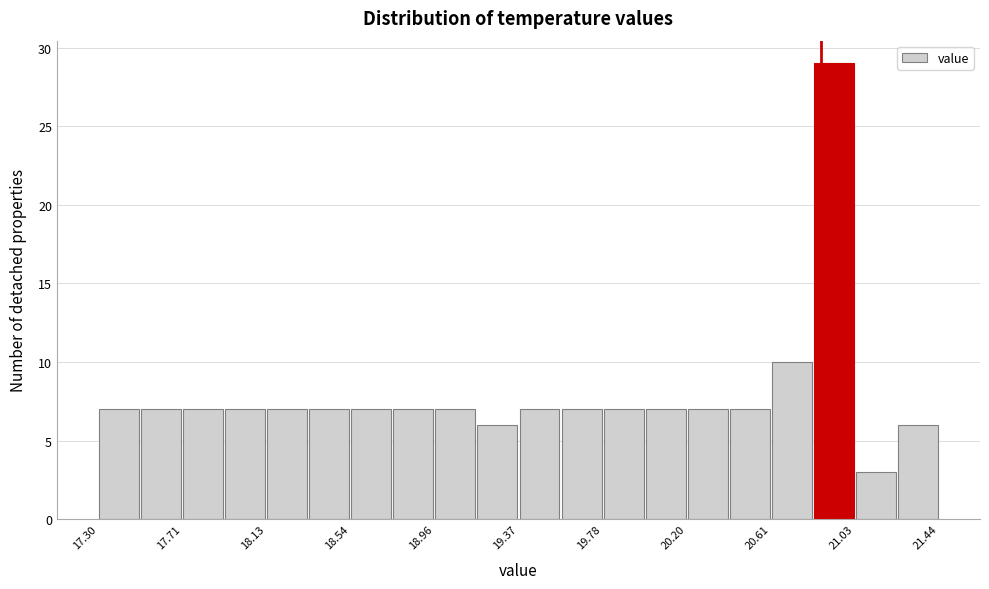

Reading left to right, transcribe this chart: for each bar, give the range it covers on the x-axis and its height. Neither the bar edges nor the heights are printed on the chart, so give them approximately, as read against the axes.

17.30 to 17.50: 7
17.50 to 17.70: 7
17.70 to 17.90: 7
17.90 to 18.15: 7
18.15 to 18.35: 7
18.35 to 18.55: 7
18.55 to 18.75: 7
18.75 to 18.95: 7
18.95 to 19.15: 7
19.15 to 19.35: 6
19.35 to 19.60: 7
19.60 to 19.80: 7
19.80 to 20.00: 7
20.00 to 20.20: 7
20.20 to 20.40: 7
20.40 to 20.60: 7
20.60 to 20.80: 10
20.80 to 21.05: 29
21.05 to 21.25: 3
21.25 to 21.45: 6